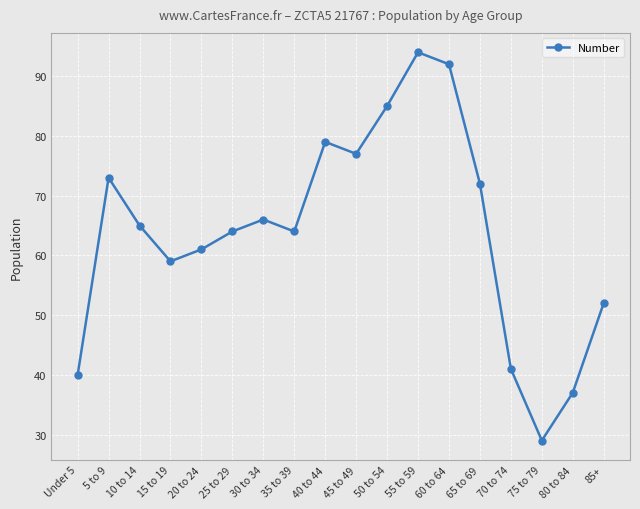

The chart shows a value of 102 at 35 to 39. True or false?

False